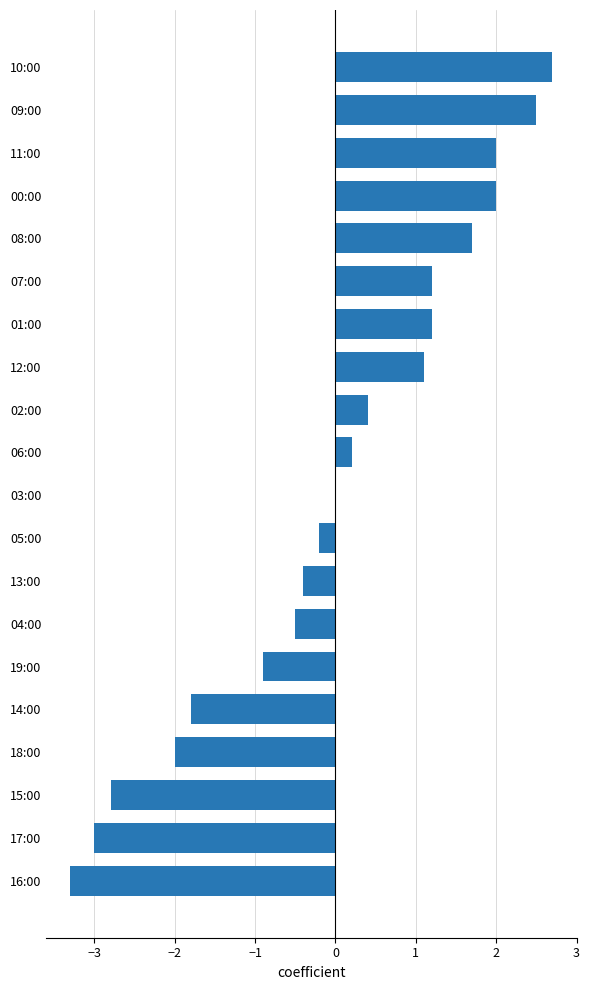

Where is the data nearest to the value 0?

03:00